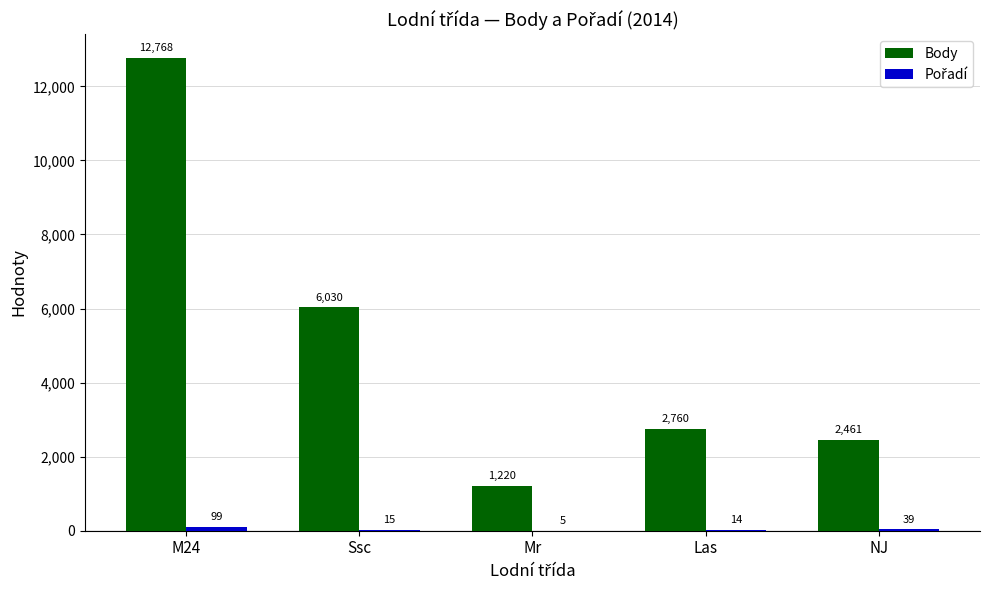

What is the total value across all series at Las?

2774